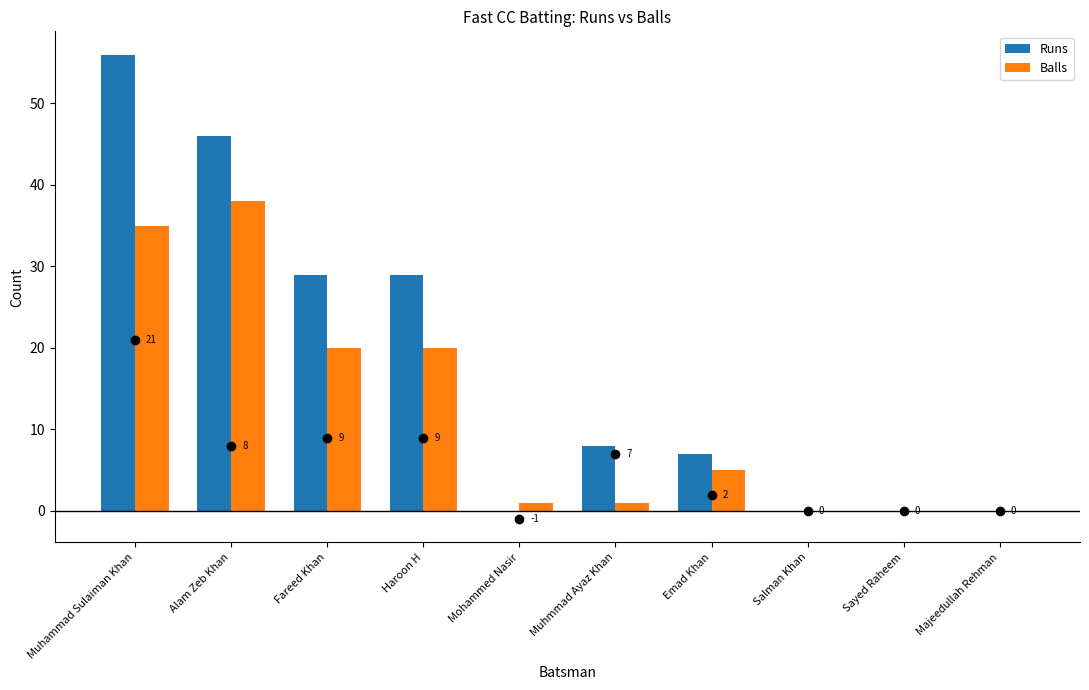

Which series has the largest total across all categories?

Runs